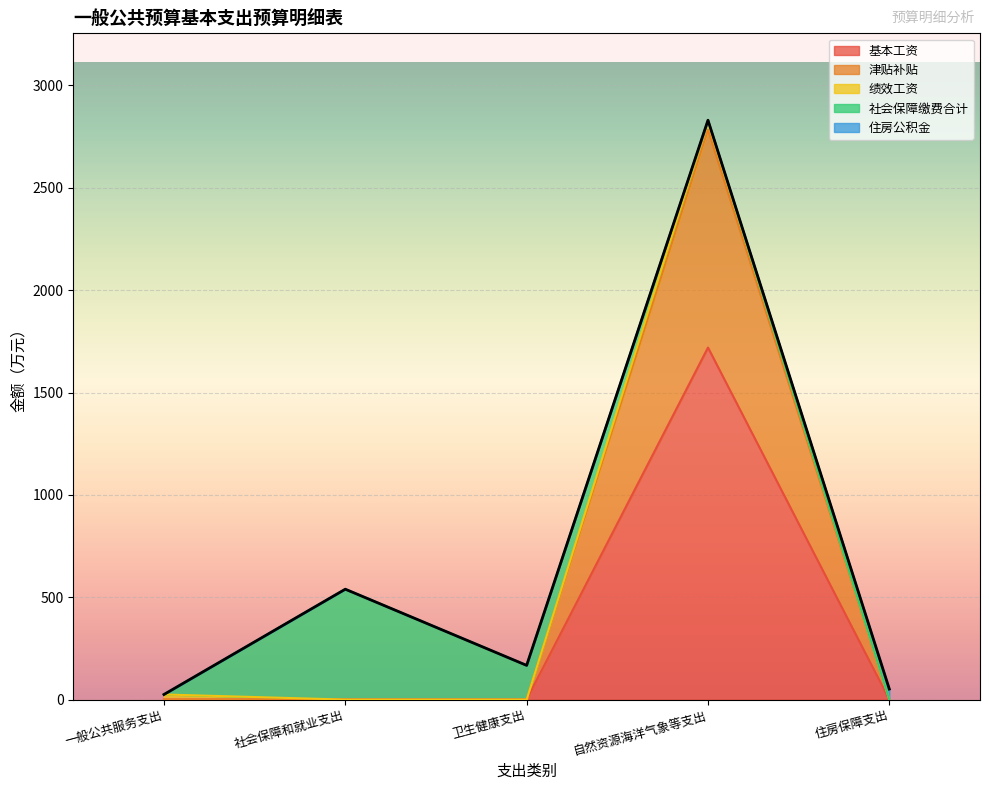

Reading left to right, list all the values displayed in this chart.

基本工资: 0.0	0.0	0.0	1719.8	0.0
津贴补贴: 0.0	0.0	0.0	1063.9	0.0
绩效工资: 24.9	0.0	0.0	46.5	0.0
社会保障缴费合计: 0.0	539.2	167.1	0.0	0.0
住房公积金: 0.0	0.0	0.0	0.0	51.4